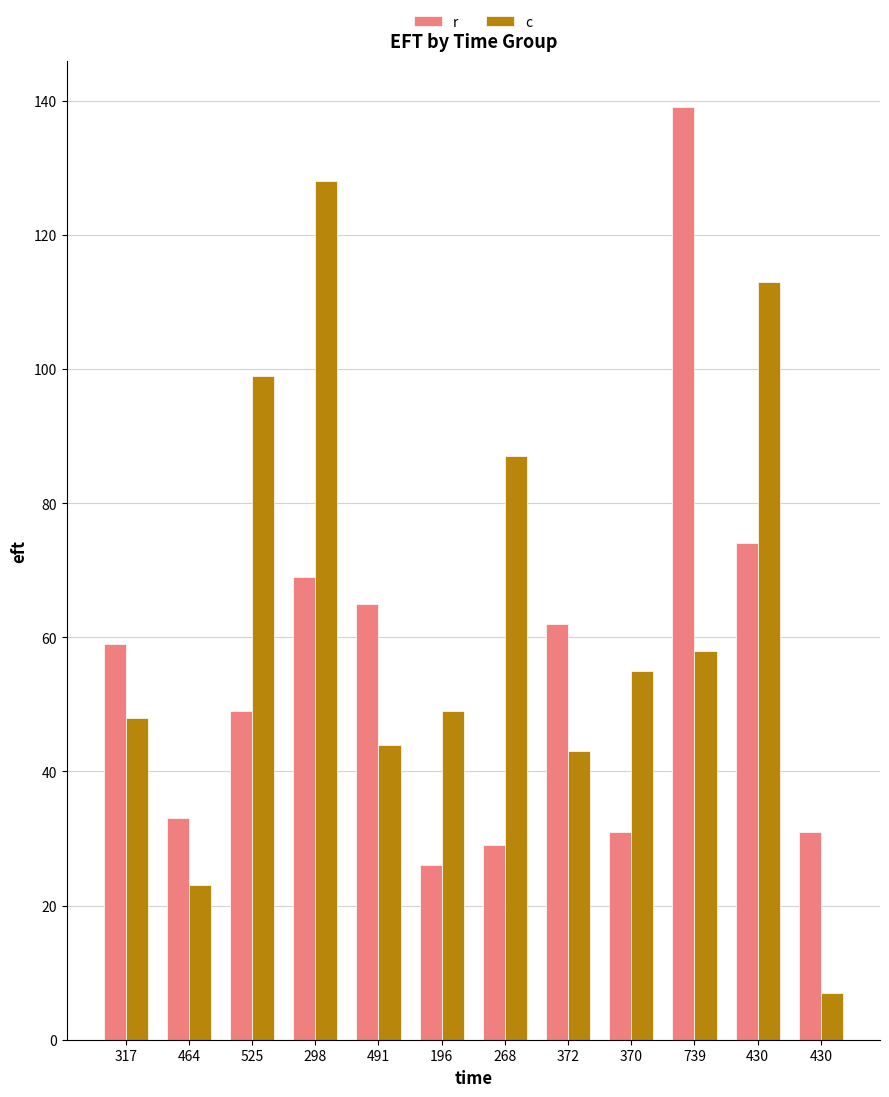

Which series changed the most between 196 and 430?

c